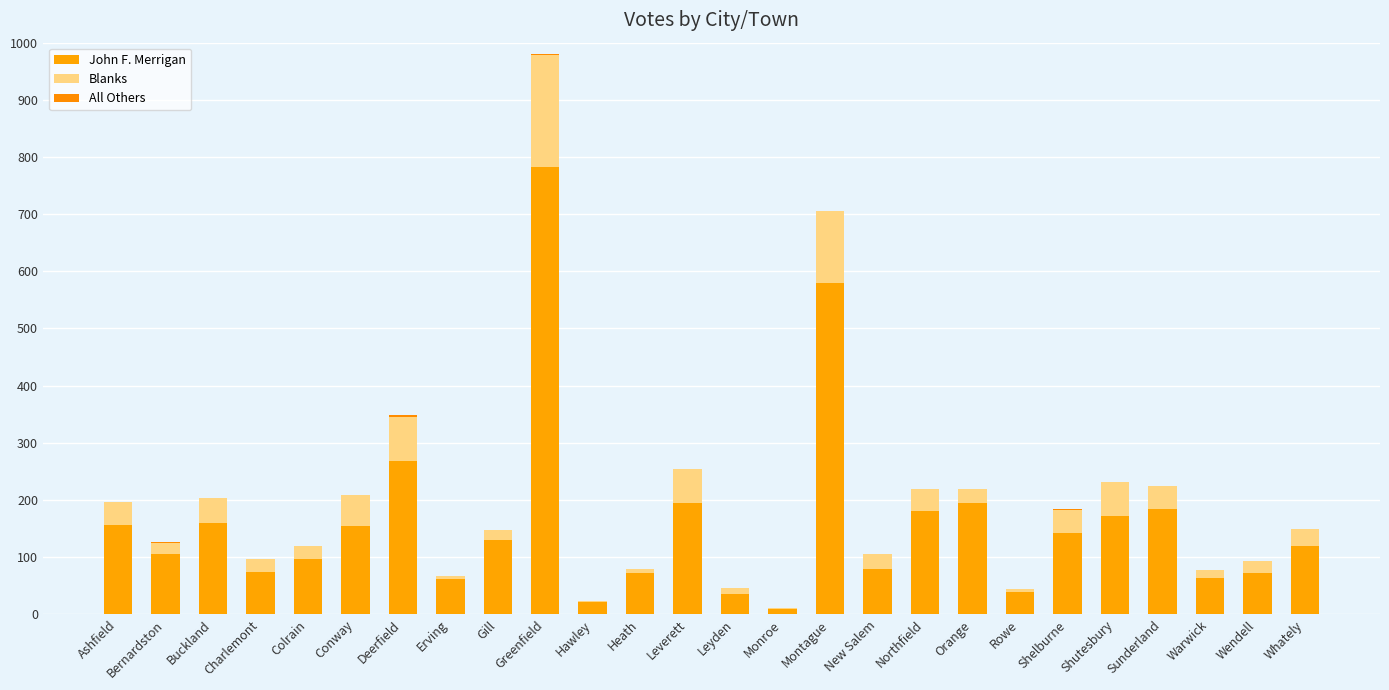

Rank the categories by All Others value from highest to lowest.

Deerfield, Bernardston, Shelburne, Greenfield, Ashfield, Buckland, Charlemont, Colrain, Conway, Erving, Gill, Hawley, Heath, Leverett, Leyden, Monroe, Montague, New Salem, Northfield, Orange, Rowe, Shutesbury, Sunderland, Warwick, Wendell, Whately